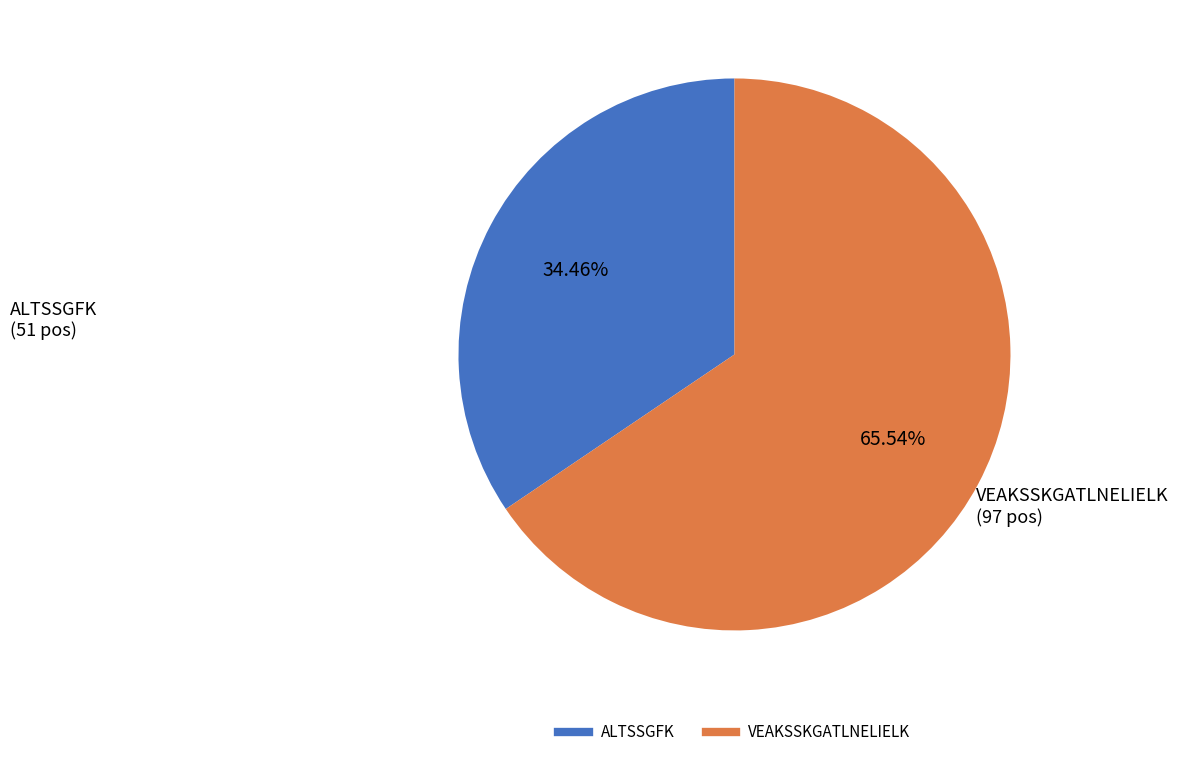

Which slice represents more than half of the pie?

VEAKSSKGATLNELIELK